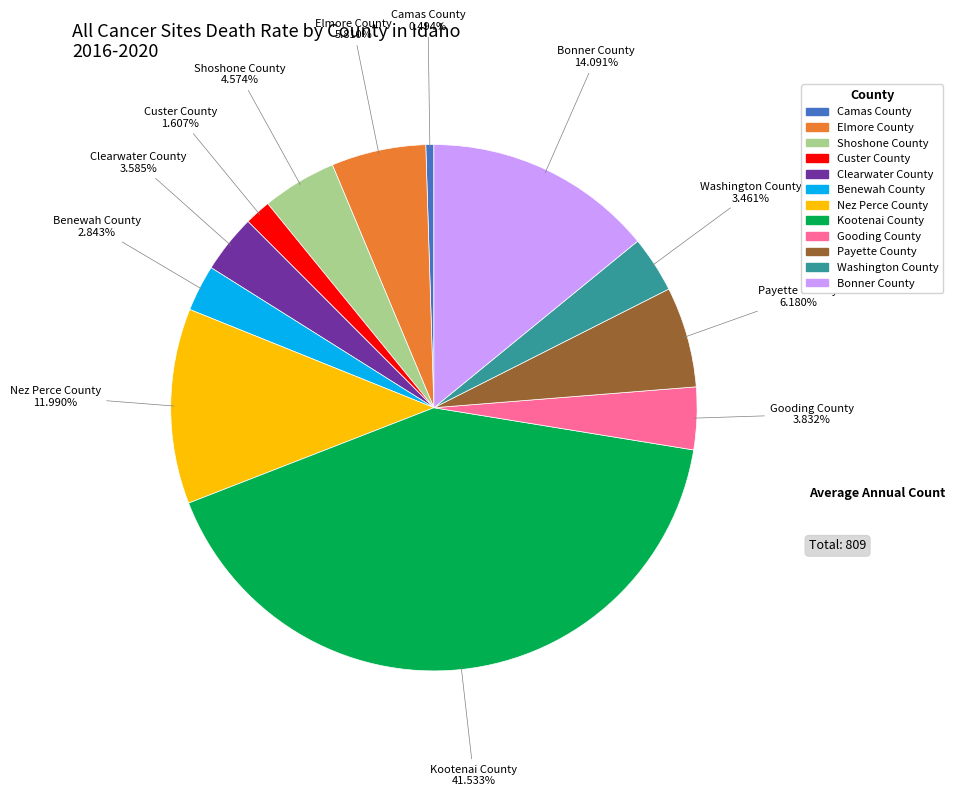

What percentage is the Shoshone County slice, to the nearest percent?

5%